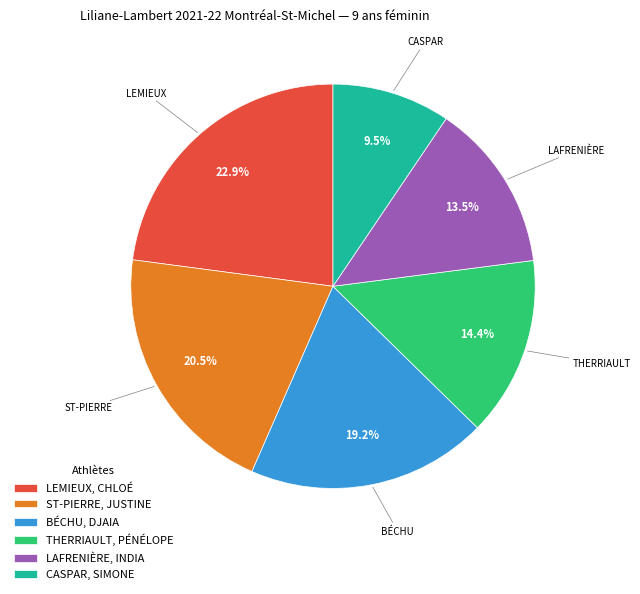

To the nearest percent, what is the combined percentage of CASPAR, SIMONE and LEMIEUX, CHLOÉ?

32%